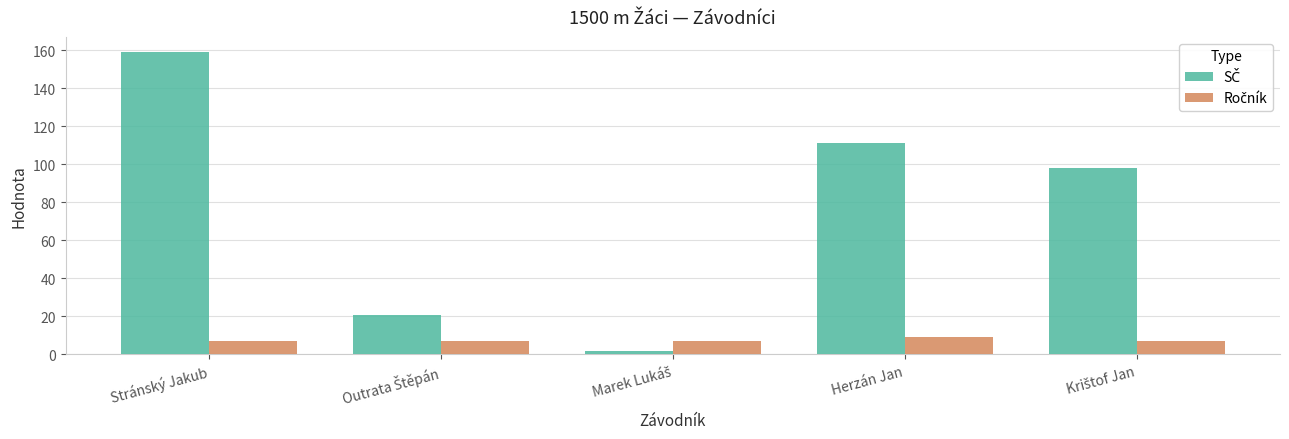

Are the bars horizontal?

No